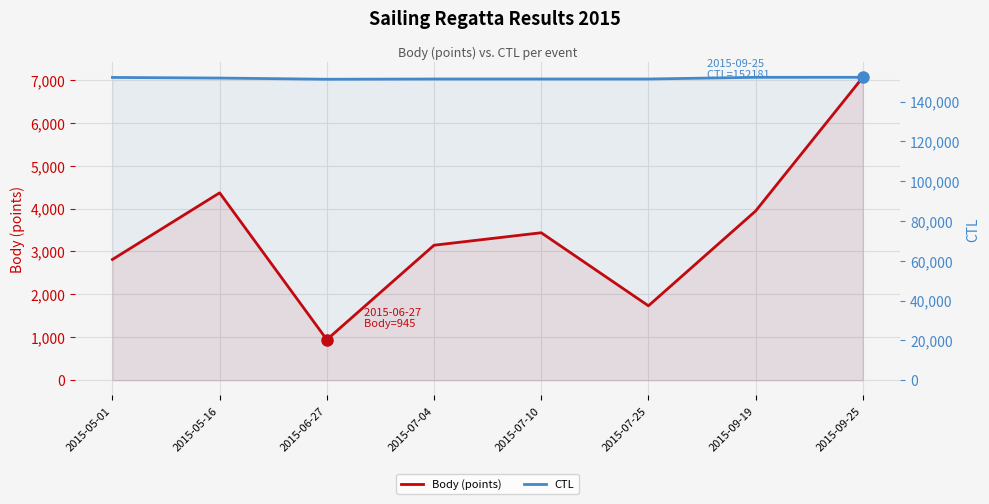

Where is the first local minimum for CTL?

2015-06-27